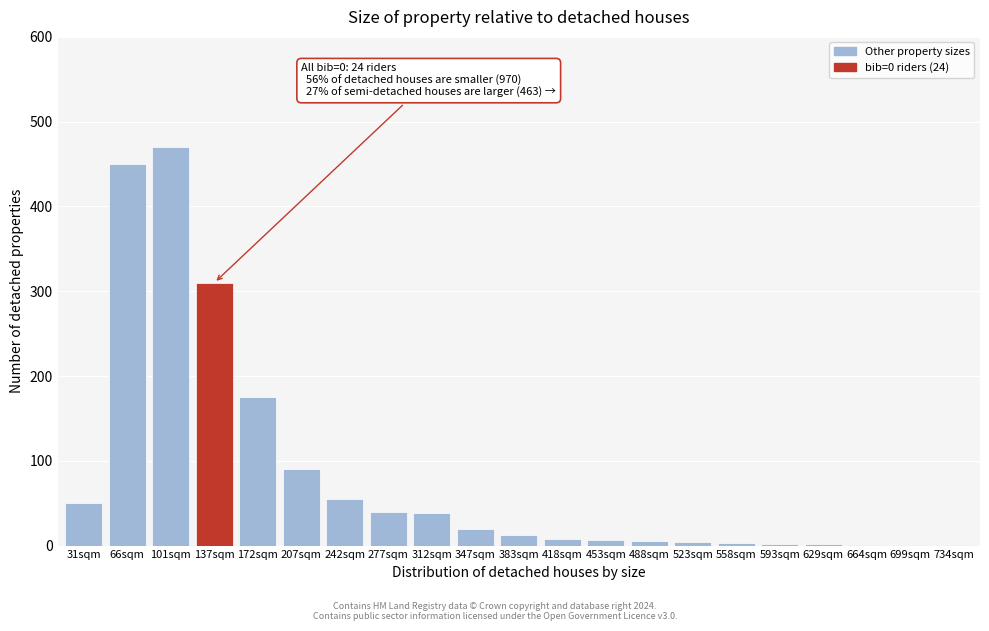

At which category does the chart reach its peak across all series?

101sqm